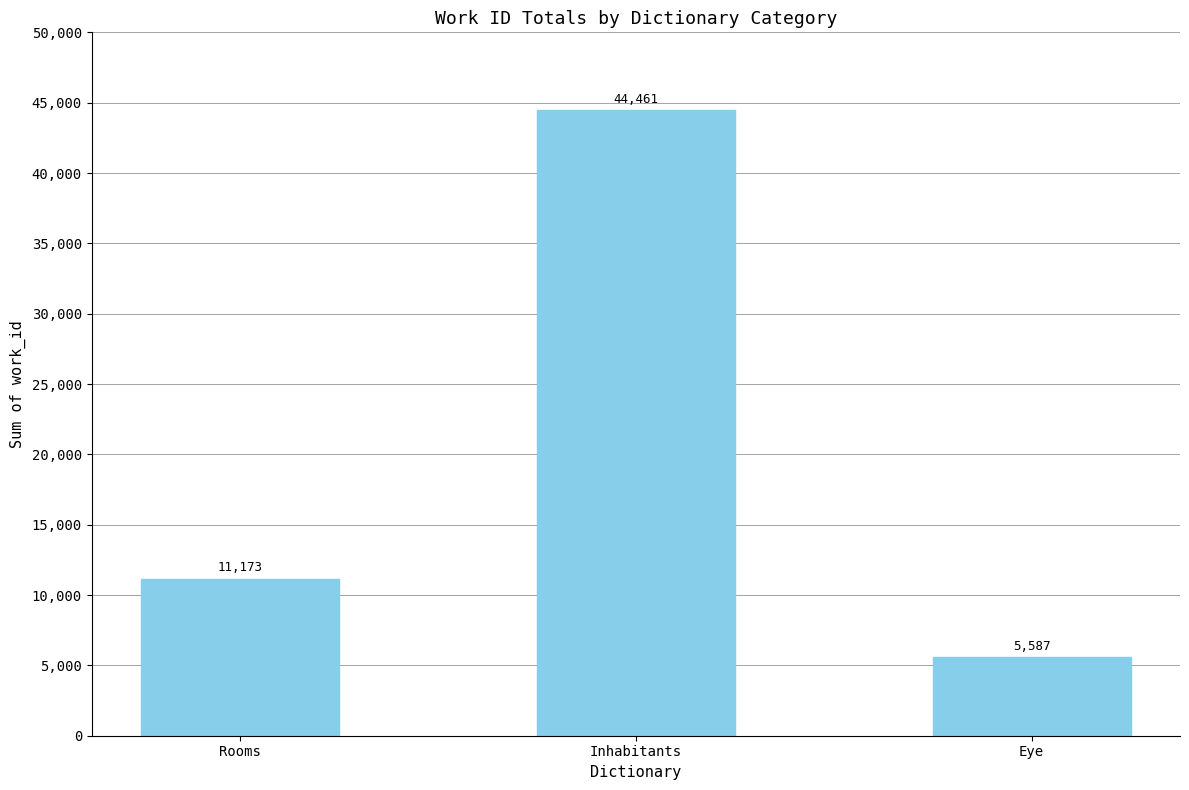

What is the label of the 3rd bar from the right?

Rooms